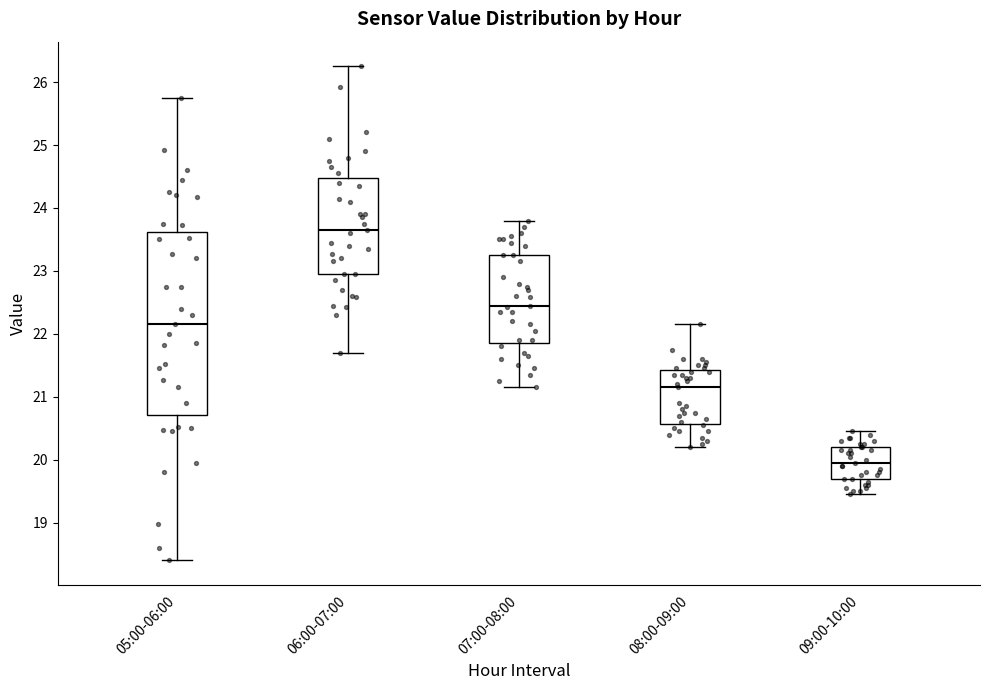

Reading left to right, read every box against the y-axis: the position of its median line, the range the box covers, and the ends of its whiskers. The values are not printed on the chart, so give them approximately, as read against the axis.

05:00-06:00: median 22.2, box 20.7 to 23.6, whiskers 18.4 to 25.8
06:00-07:00: median 23.7, box 23.0 to 24.5, whiskers 21.7 to 26.3
07:00-08:00: median 22.5, box 21.9 to 23.3, whiskers 21.2 to 23.8
08:00-09:00: median 21.2, box 20.6 to 21.4, whiskers 20.2 to 22.2
09:00-10:00: median 20.0, box 19.7 to 20.2, whiskers 19.5 to 20.5